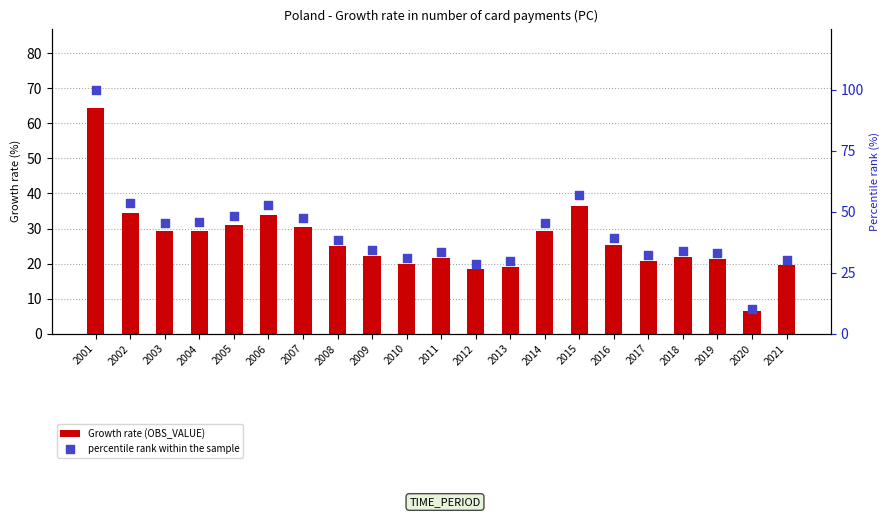

Which series reaches the minimum Y coordinate?

Growth rate (OBS_VALUE)